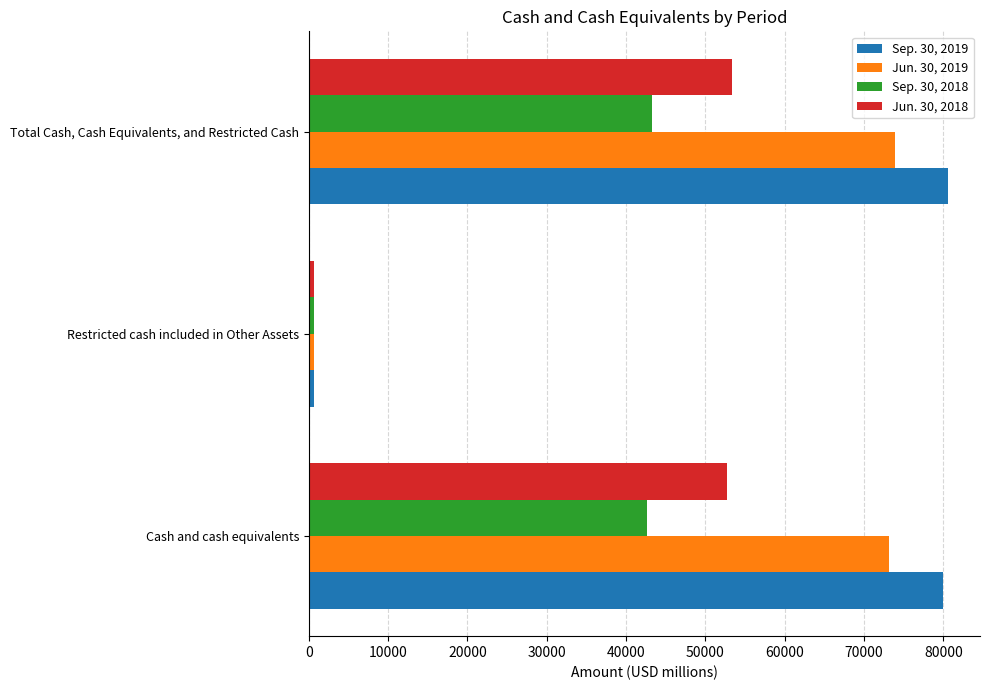

What is the average value of the Jun. 30, 2018 series?

35547